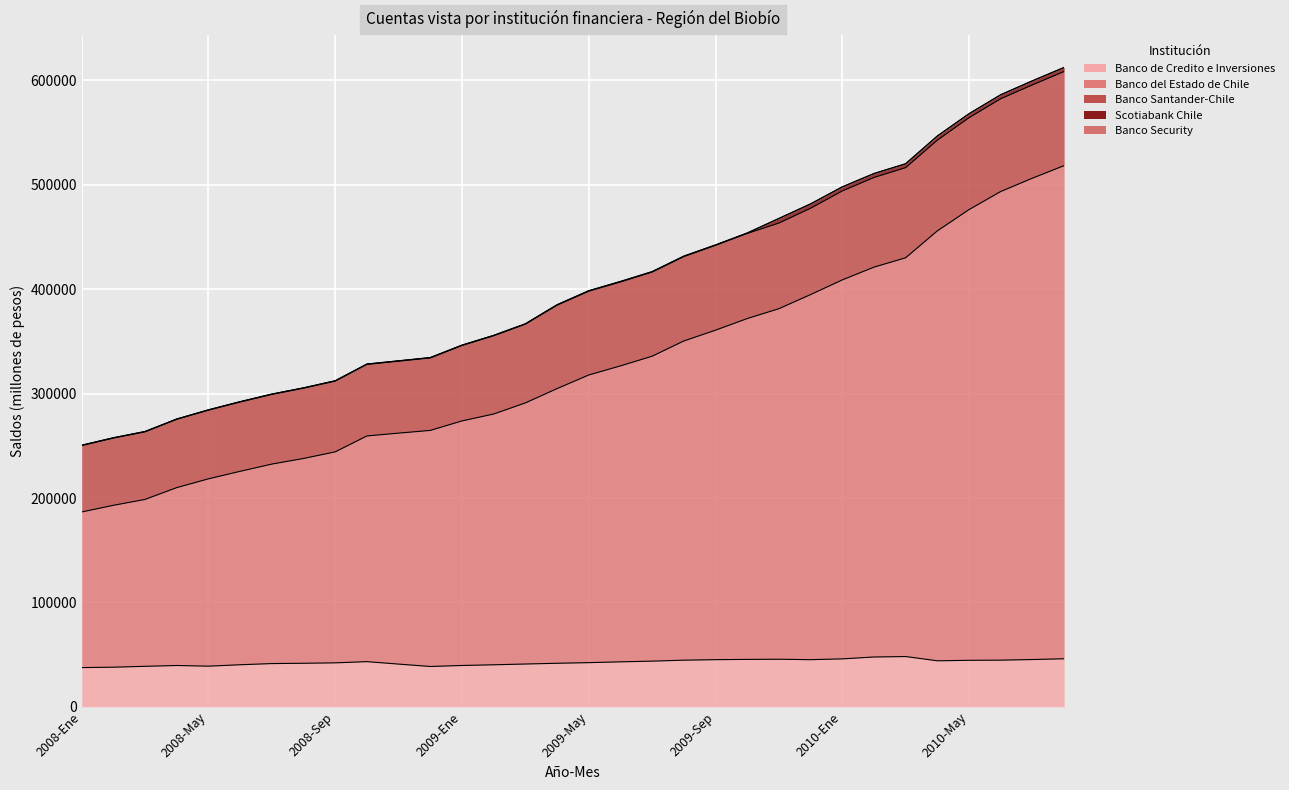

What are all the series names shown in the legend?

Banco de Credito e Inversiones, Banco del Estado de Chile, Banco Santander-Chile, Scotiabank Chile, Banco Security